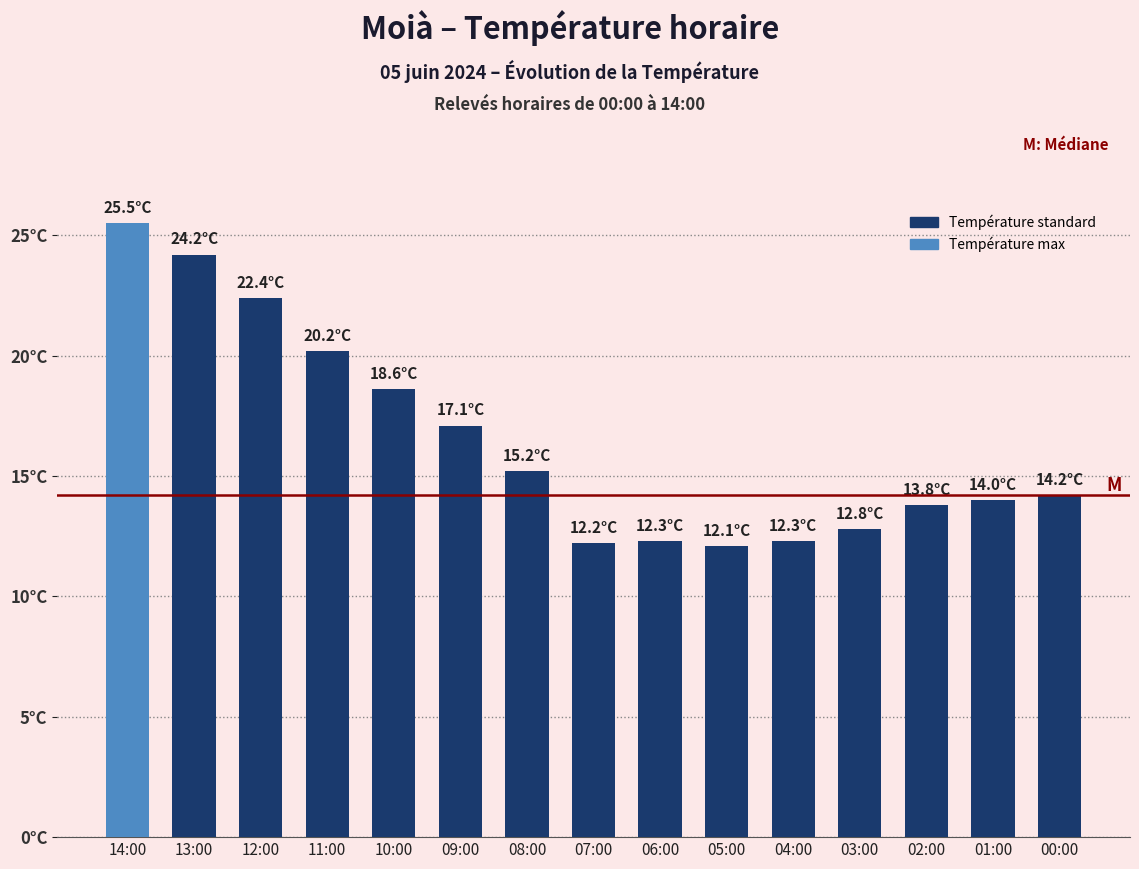

What is the approximate value at 09:00?

17.1